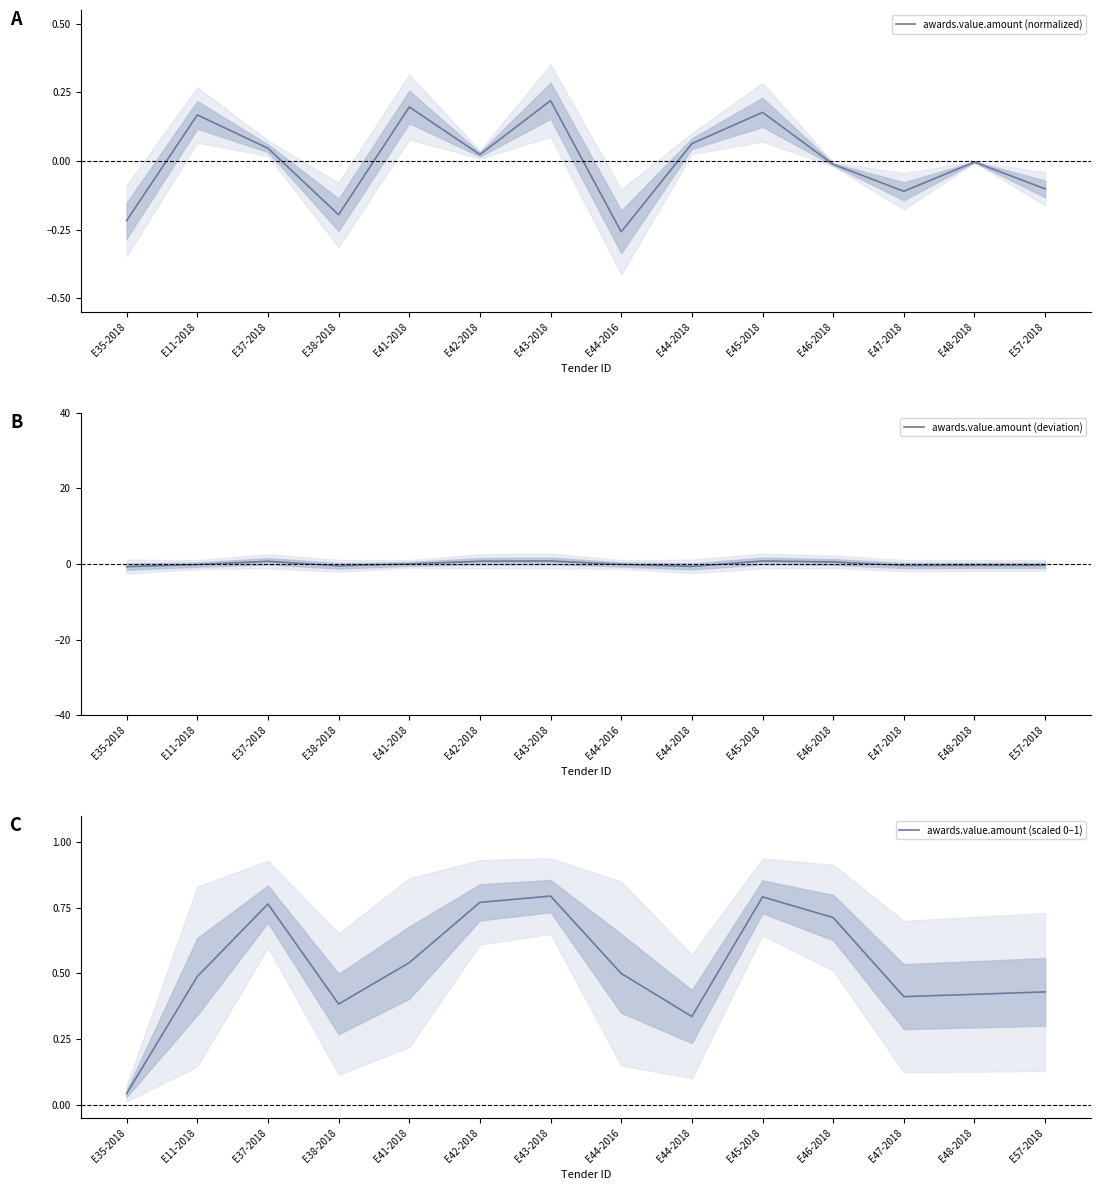

Which series has the largest total across all categories?

awards.value.amount (scaled 0–1)